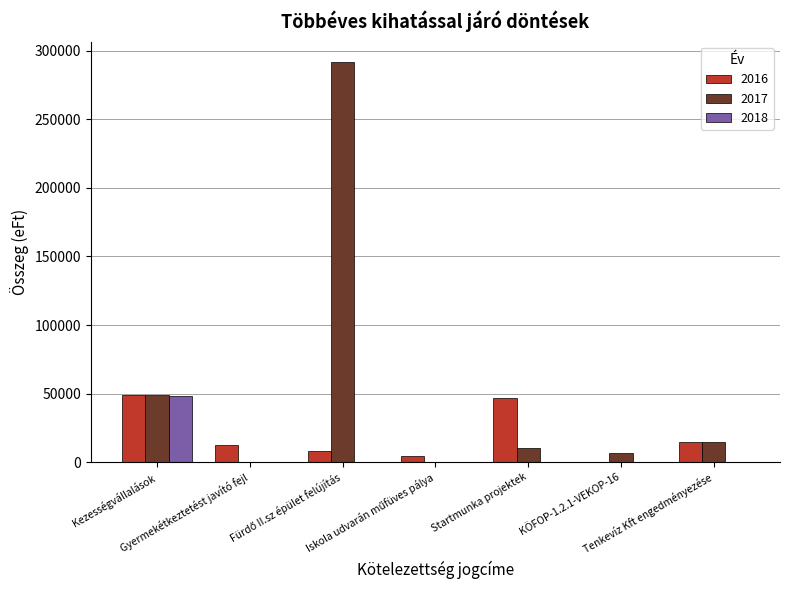

Which series has the largest total across all categories?

2017